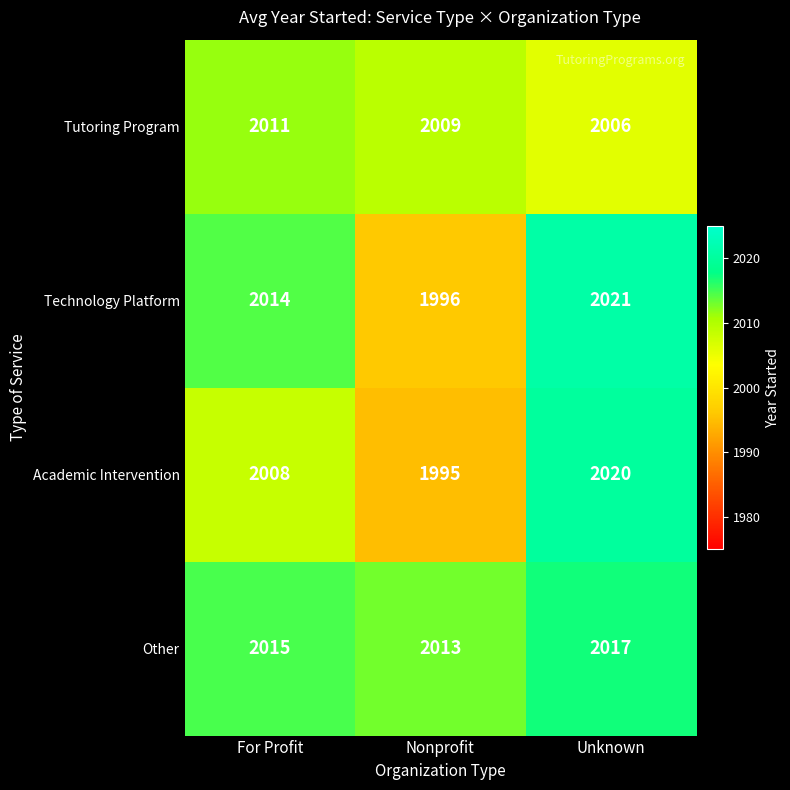

Rank the series at Unknown from highest to lowest value.

Technology Platform, Academic Intervention, Other, Tutoring Program